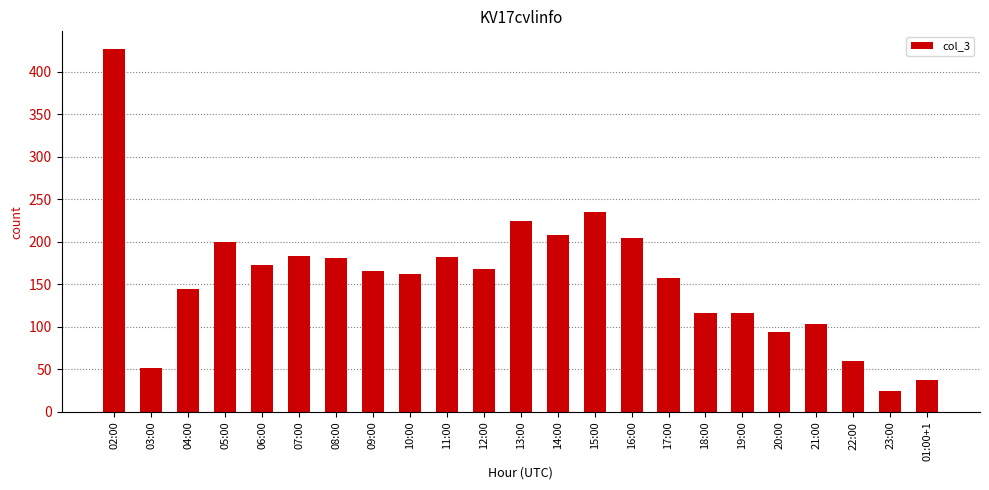

Count the number of categories in the chart.

23